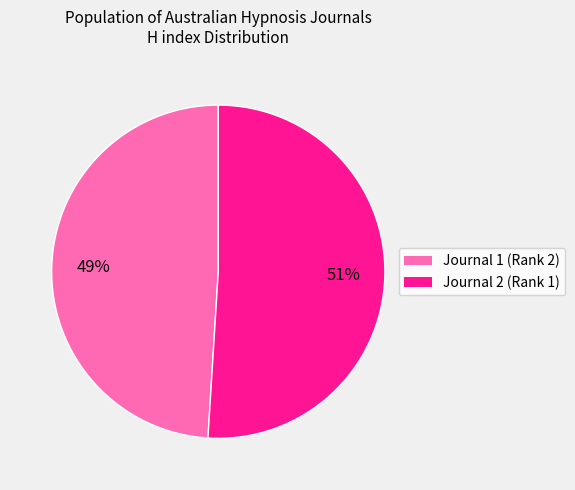

Does any single category account for the majority?

Yes